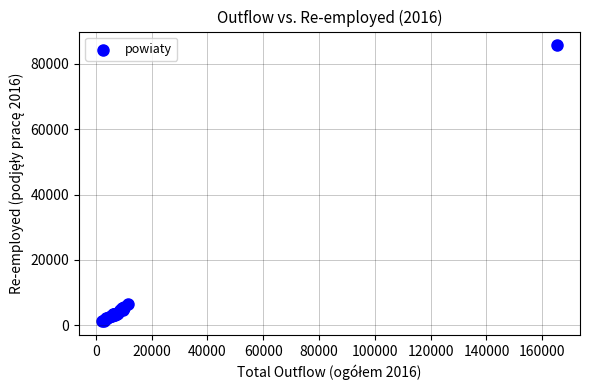

What Y value in the scatter plot is closest to 43415?

6607